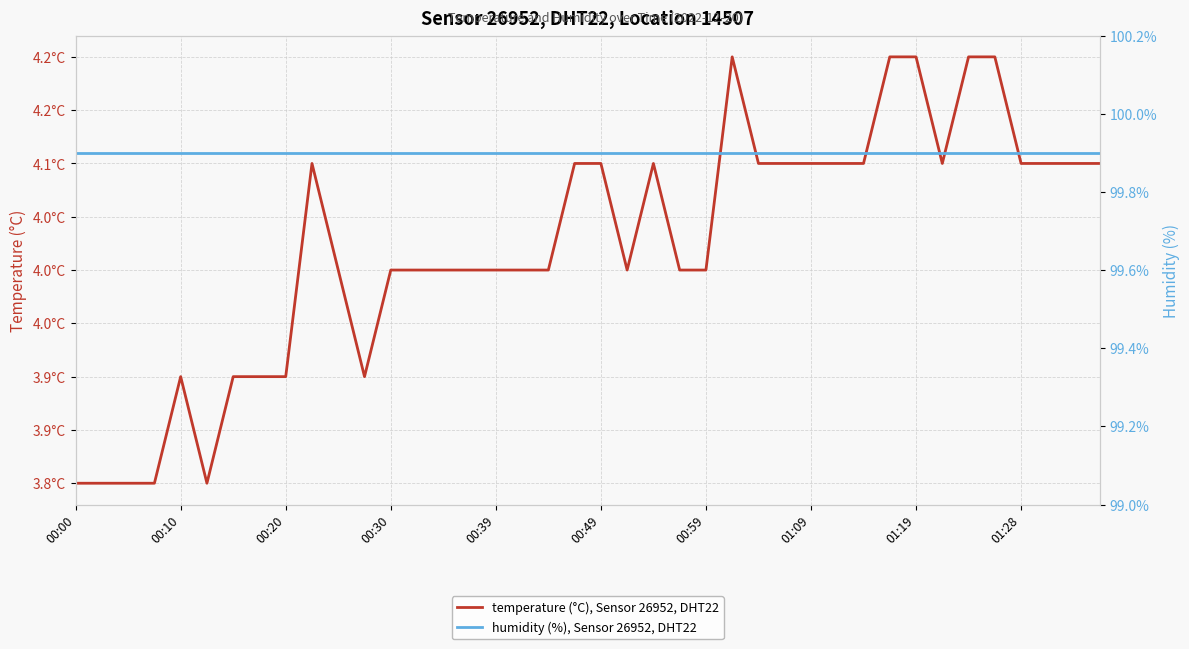

Does the chart display data point markers on the line(s)?

No